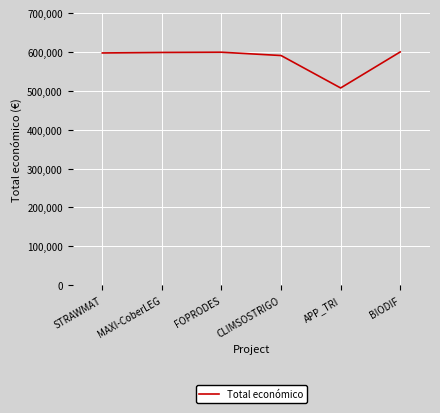

The value at FOPRODES is 292670. True or false?

False